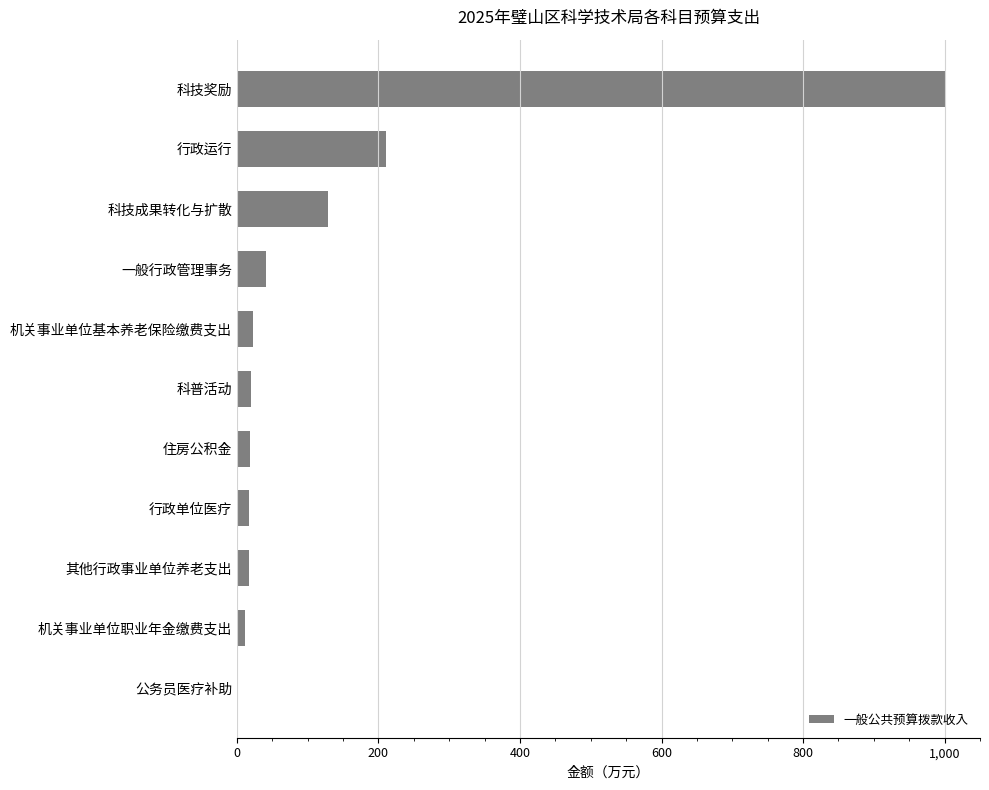

Which has a higher value, 机关事业单位基本养老保险缴费支出 or 行政运行?

行政运行